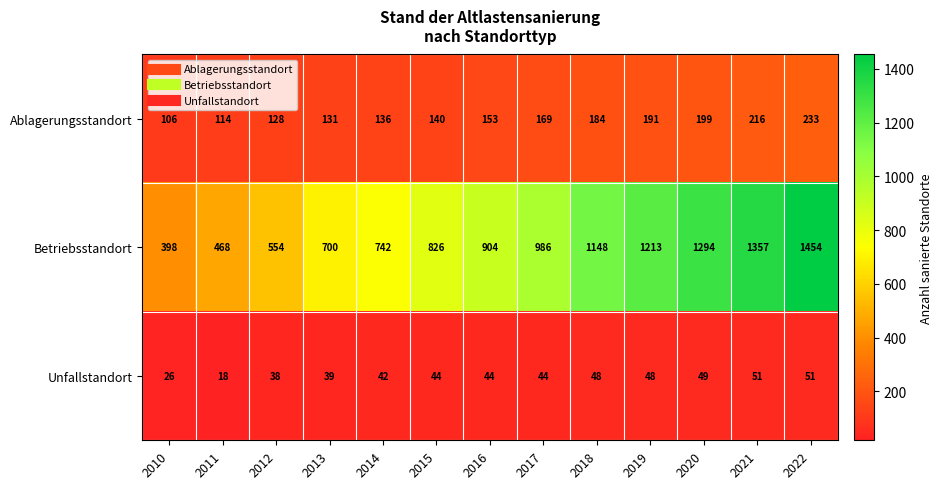

At 2013, list the series in order from largest to smallest.

Betriebsstandort, Ablagerungsstandort, Unfallstandort